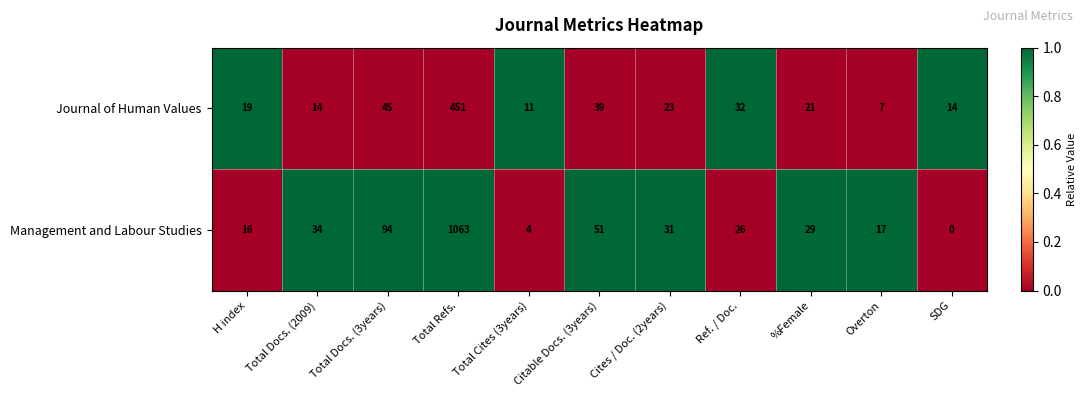

At which category does the chart reach its peak across all series?

Total Refs.